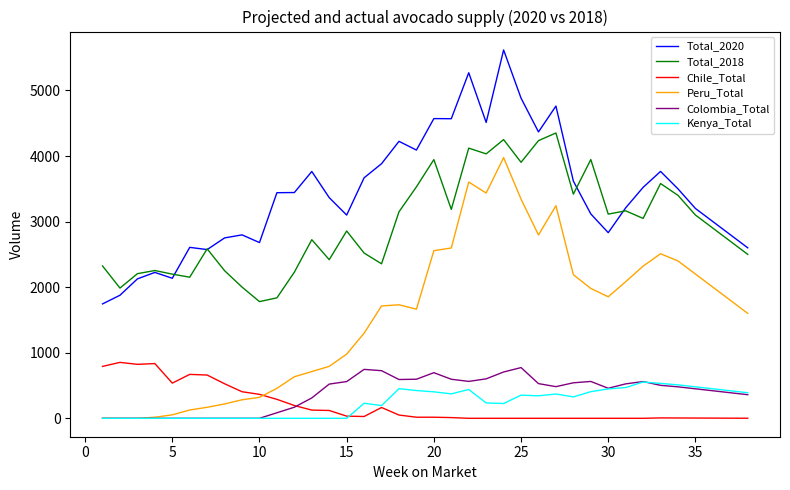

What is the difference between the maximum and minimum values in the Kenya_Total series?

553.5